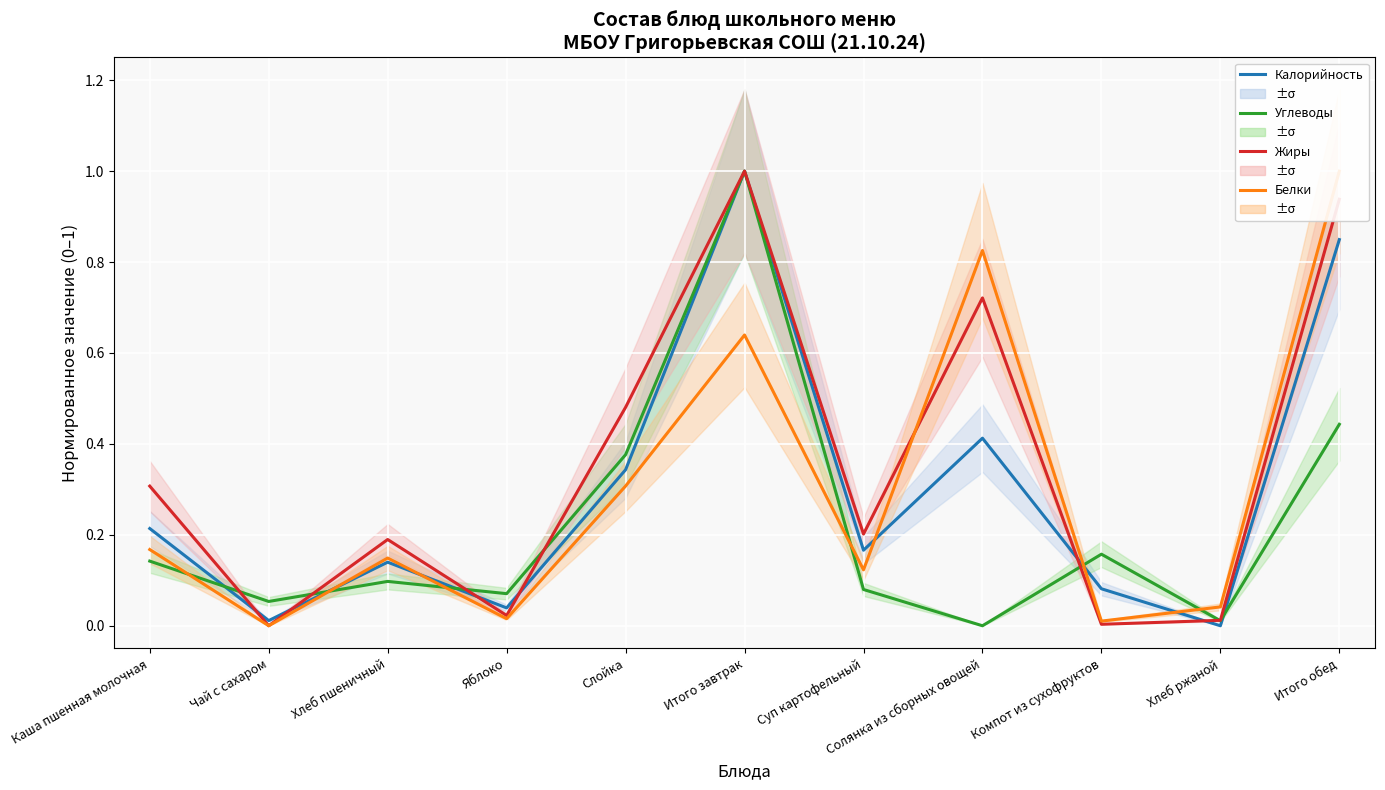

After their last crossing, which series has the higher values: Жиры or Углеводы?

Жиры